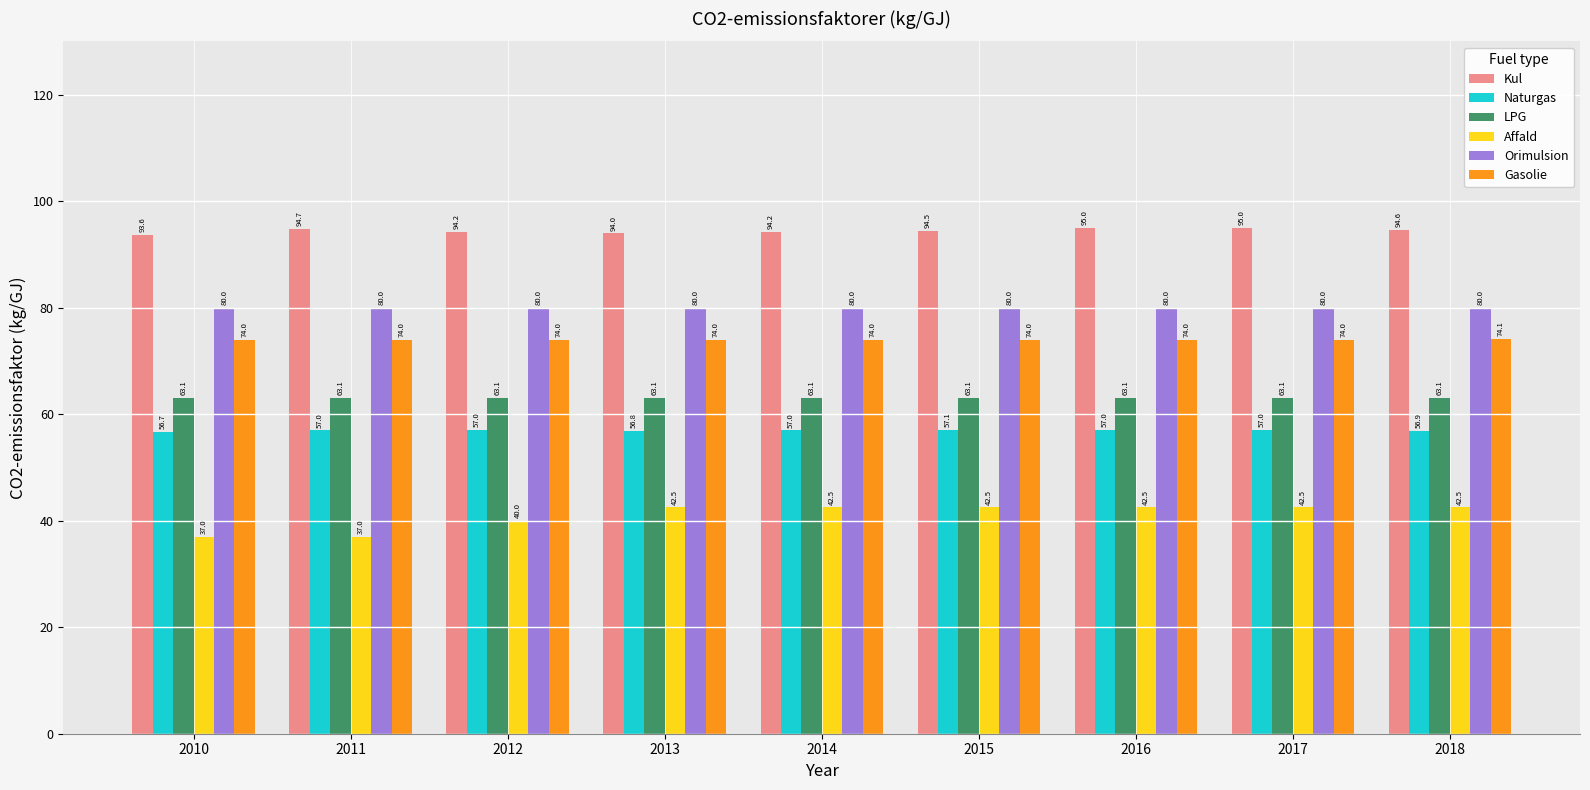

Which series changed the most between 2013 and 2018?

Kul